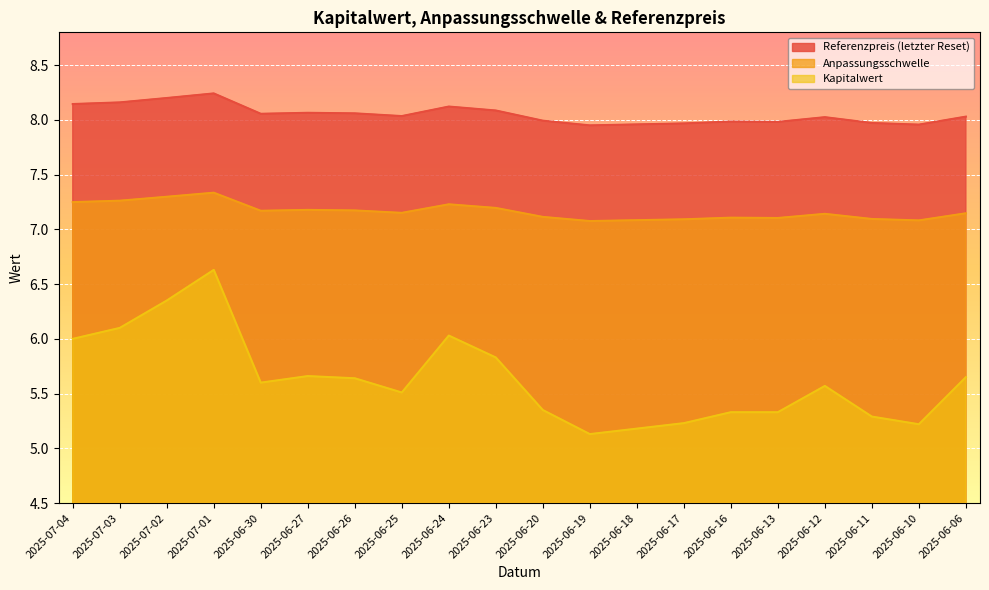

Rank the series by their maximum value, from lowest to highest.

Kapitalwert, Anpassungsschwelle, Referenzpreis (letzter Reset)